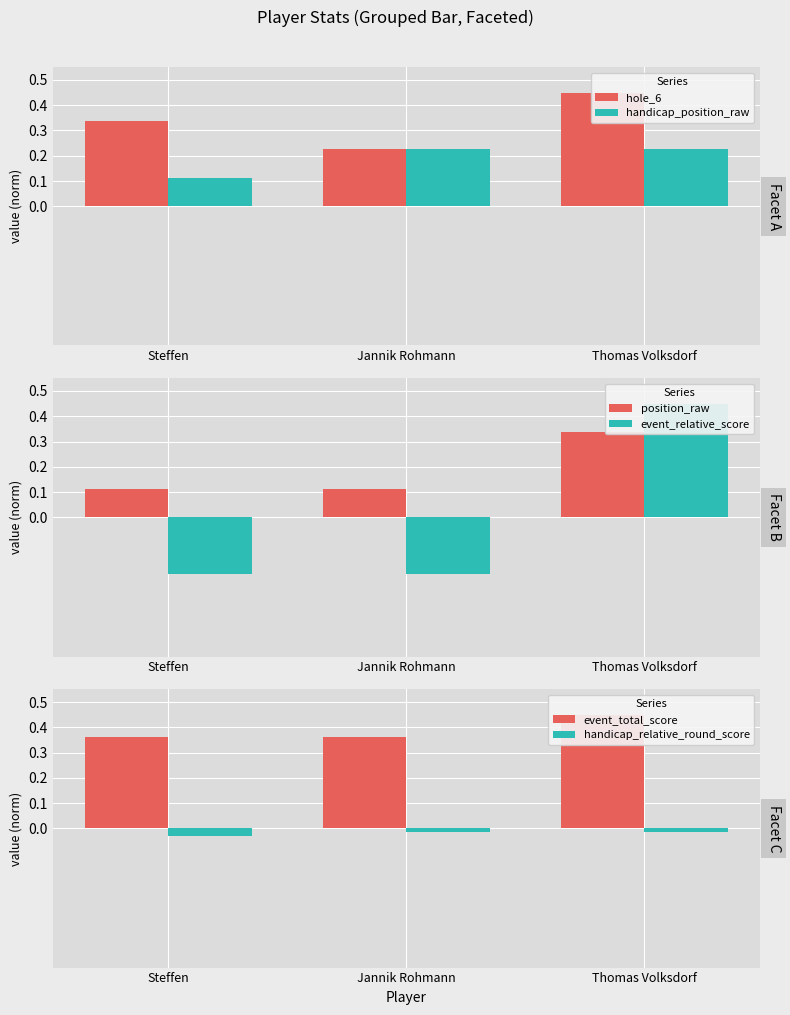

List the labels in order of event_relative_score value, smallest first.

Steffen, Jannik Rohmann, Thomas Volksdorf